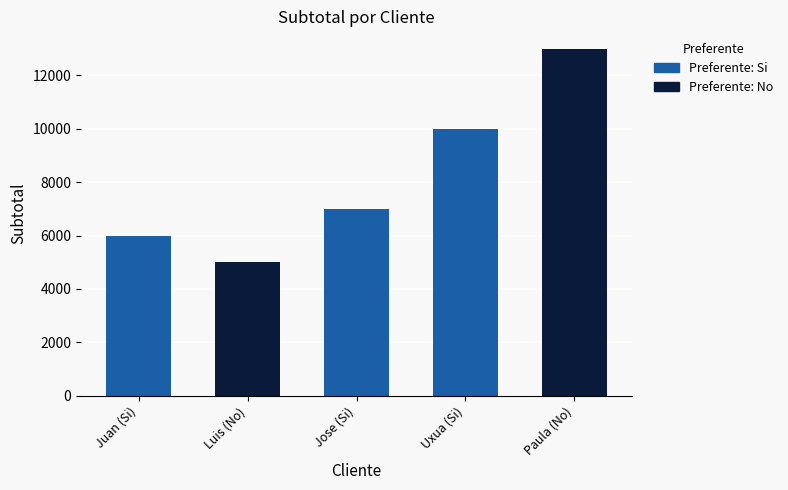

Is it true that the value at Luis (No) is 5000?

True